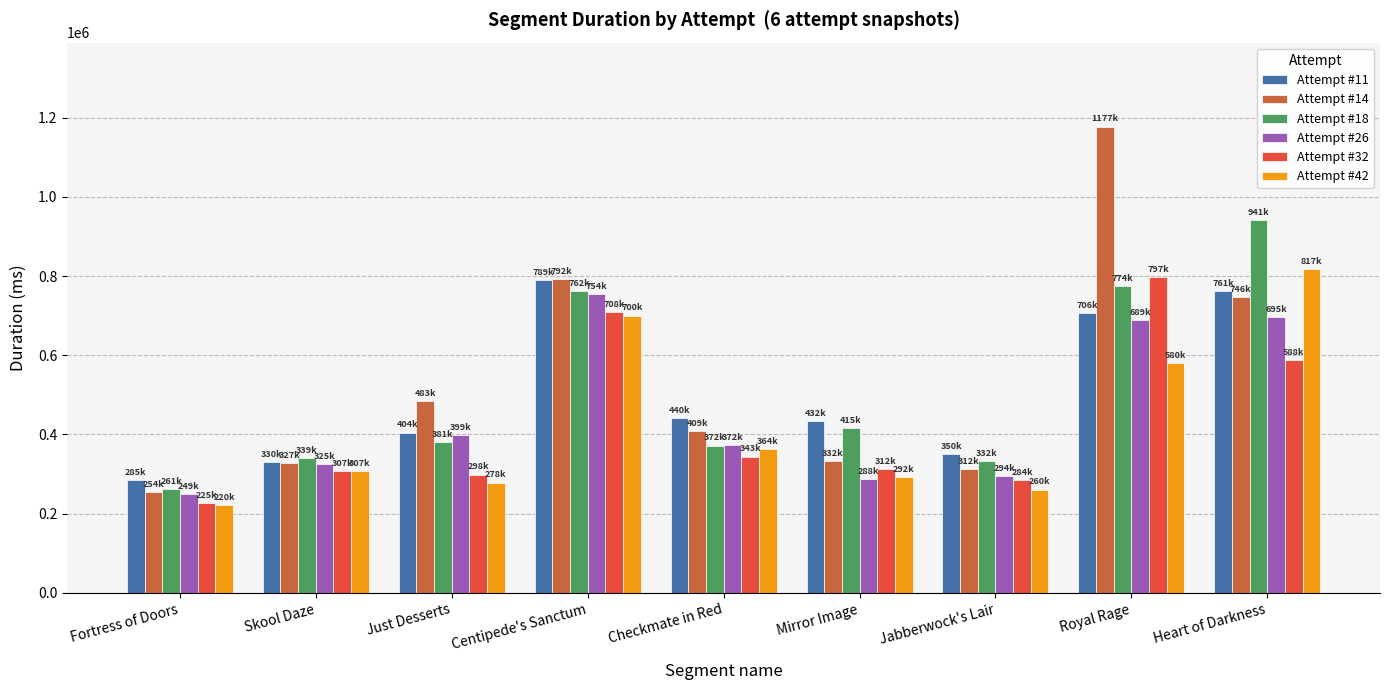

At which category is the sum across all series the highest?

Royal Rage